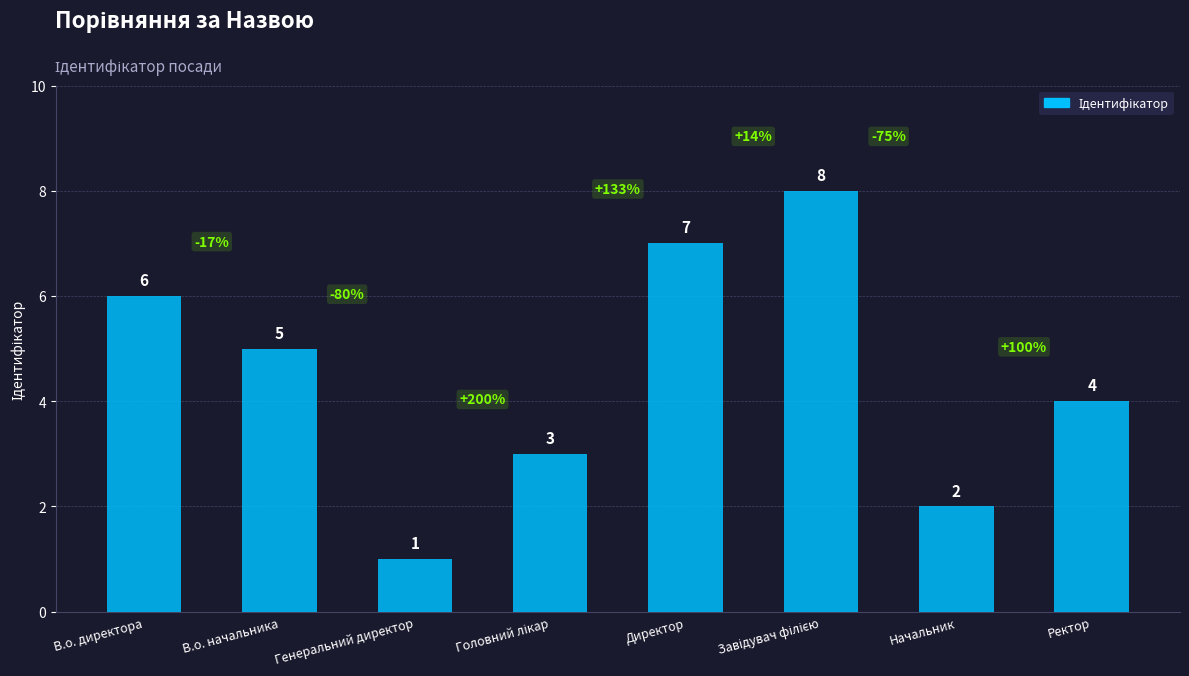

What is the difference between the maximum and minimum values?

7